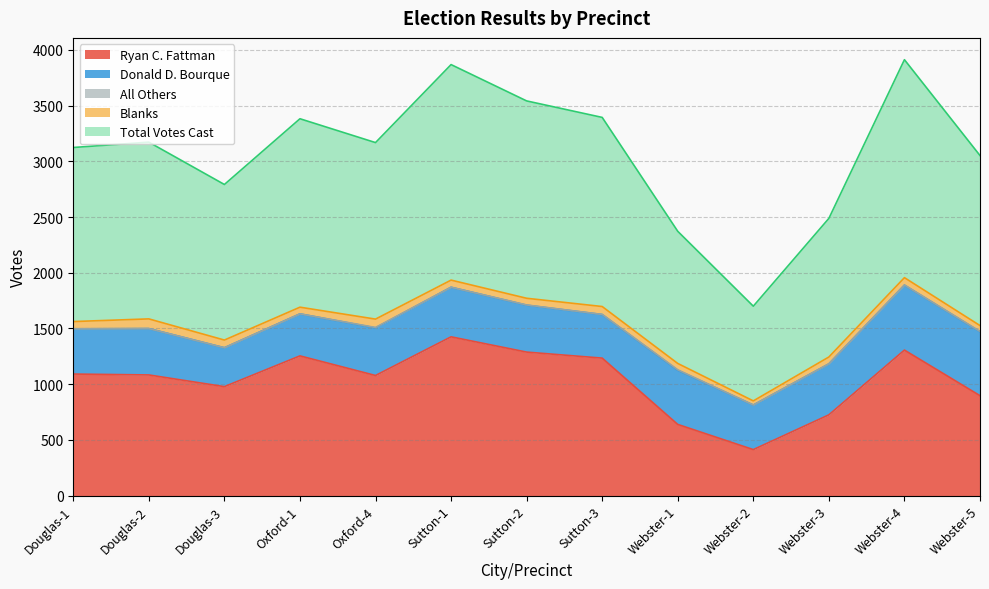

What is the value of the Blanks point at the 7th from the left?

60